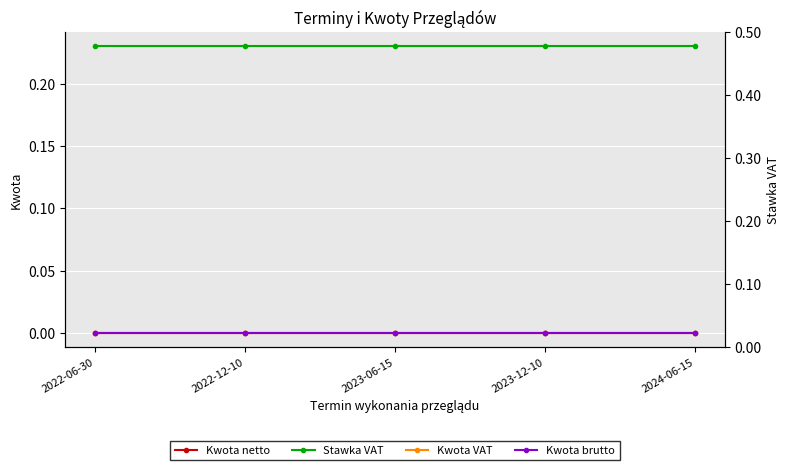

True or false: Kwota VAT and Kwota brutto intersect in this chart.

False